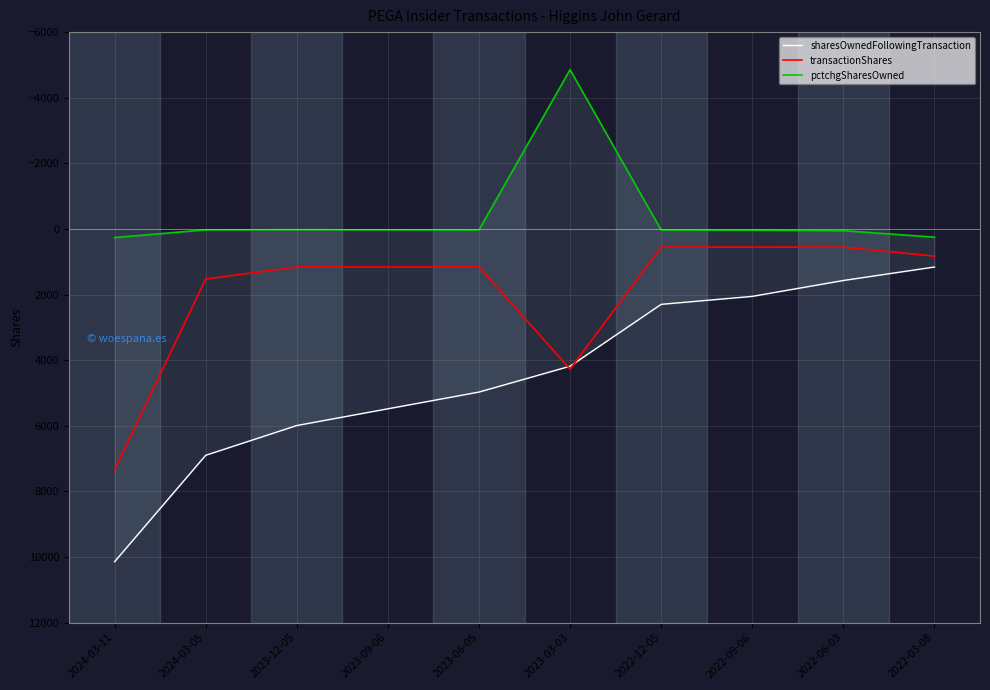

What is the highest value of the pctchgSharesOwned series?

262